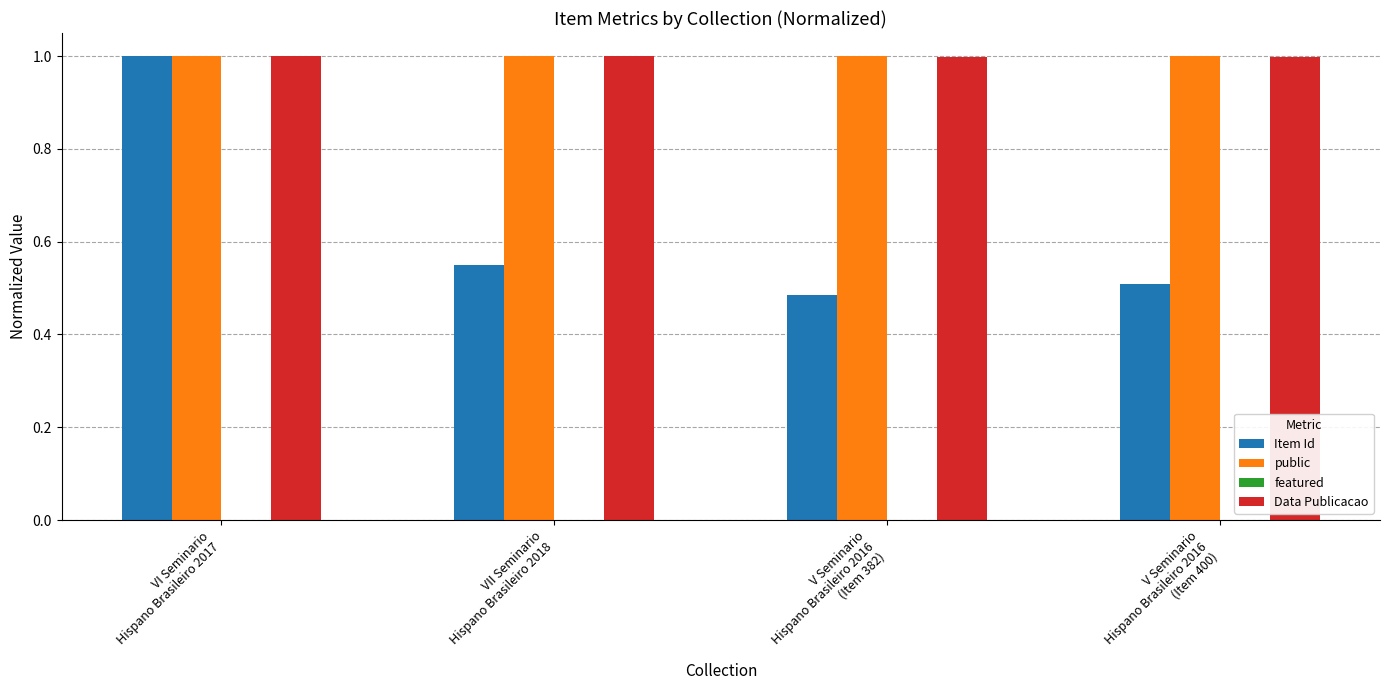

Which series has the largest range (max minus min)?

Item Id